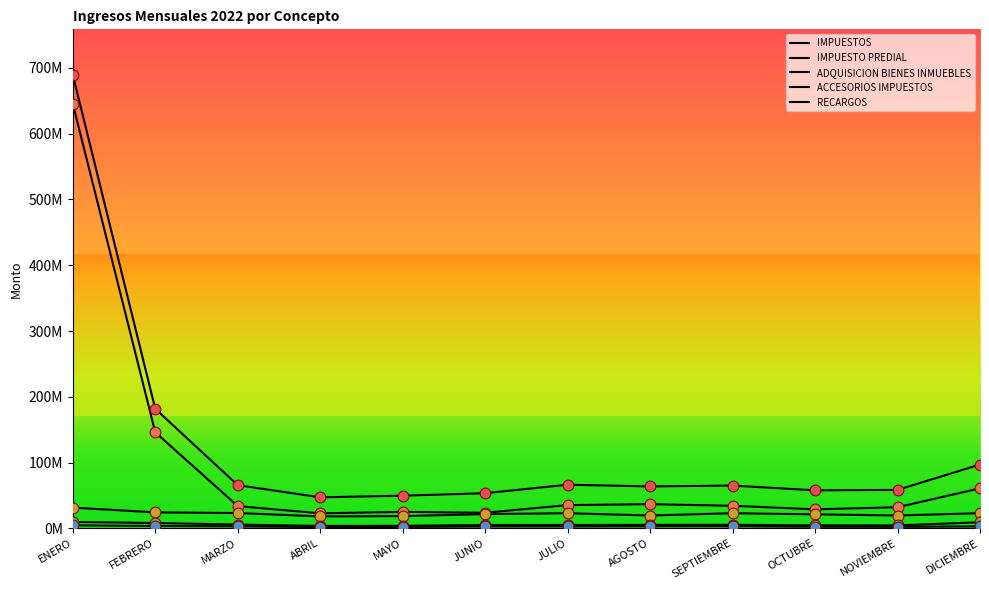

What are all the series names shown in the legend?

IMPUESTOS, IMPUESTO PREDIAL, ADQUISICION BIENES INMUEBLES, ACCESORIOS IMPUESTOS, RECARGOS